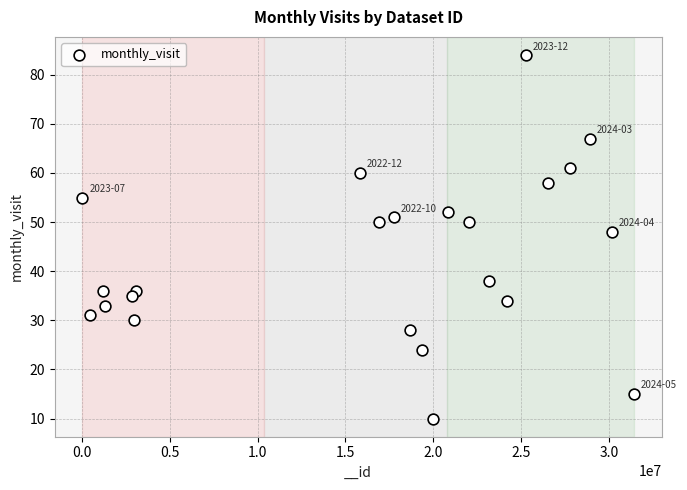

What is the range of Y values (max minus min)?

74